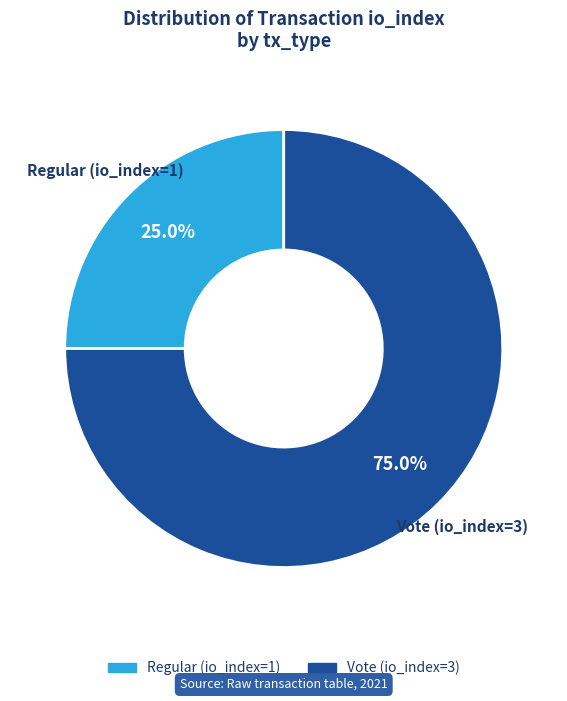

Do Regular (io_index=1) and Vote (io_index=3) together represent more than half of the pie?

Yes